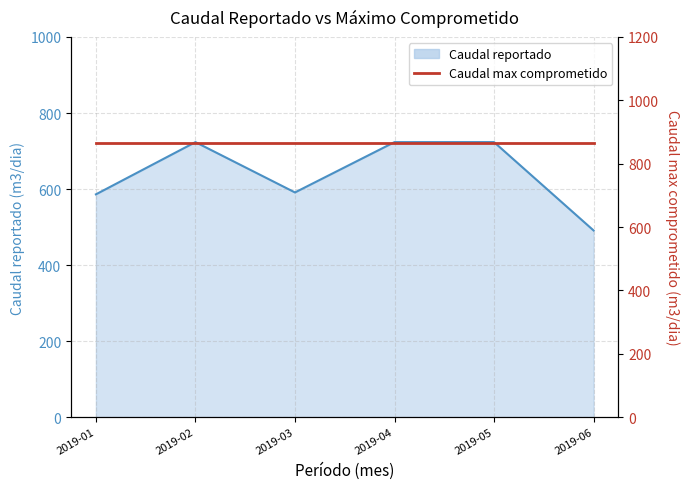

Where does the data first go above 723?

2019-02